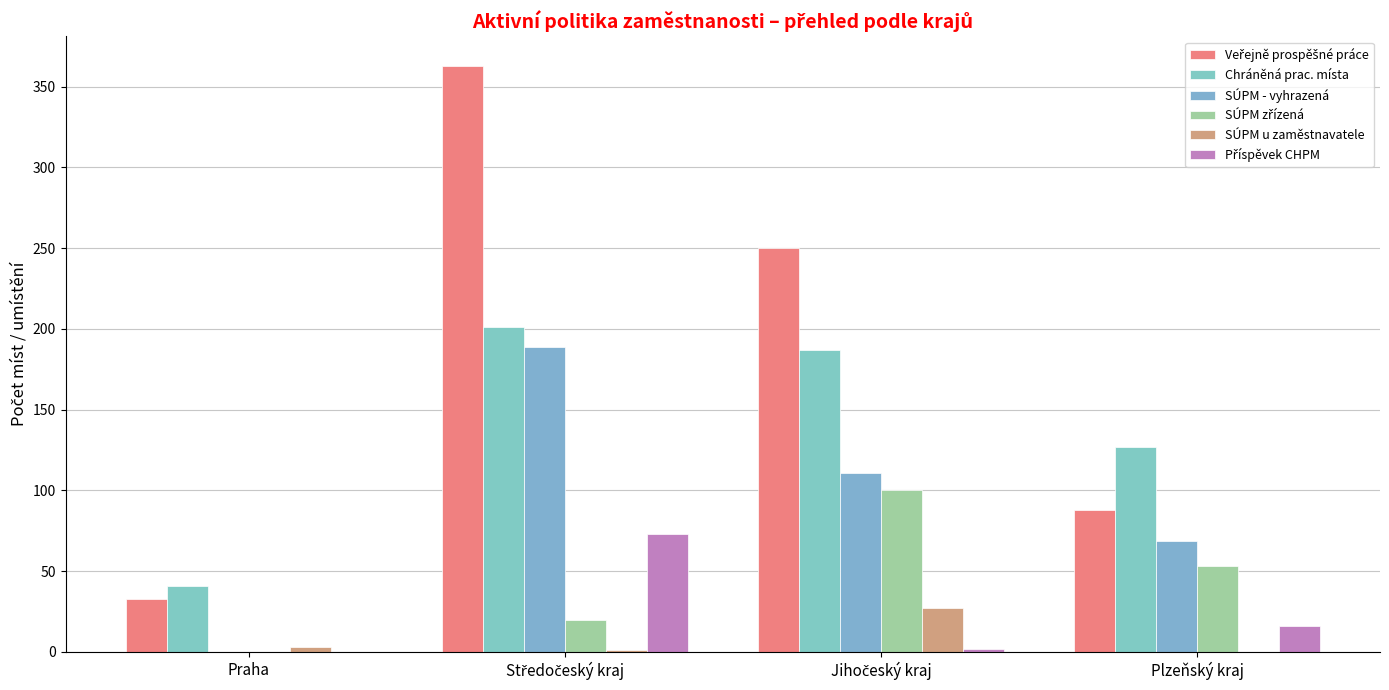

The value of SÚPM u zaměstnavatele at Jihočeský kraj is 27. True or false?

True